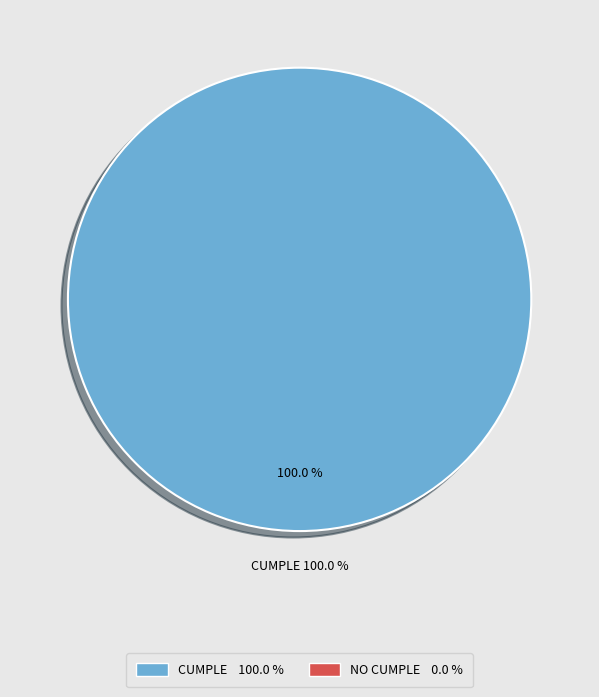

To the nearest percent, what percentage of the pie is CUMPLE?

100%